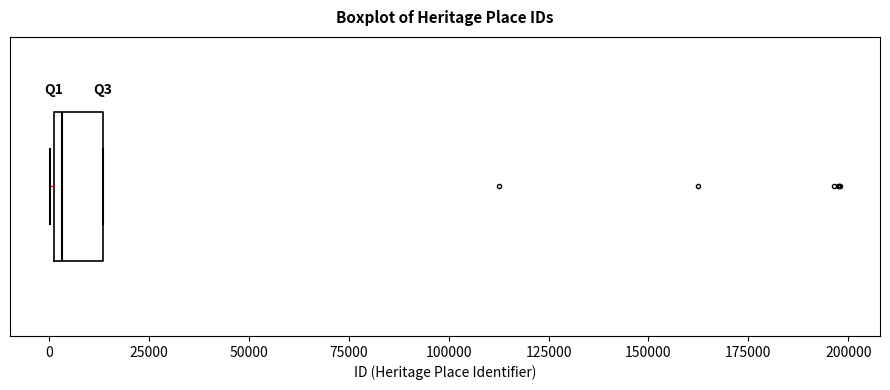

Read this box plot against the x-axis: the position of the median line, the range covered by the box, and the ends of both whiskers. The values are not printed on the chart, so give them approximately, as read against the axis.

median 5000, box 0 to 15000, whiskers 0 to 15000